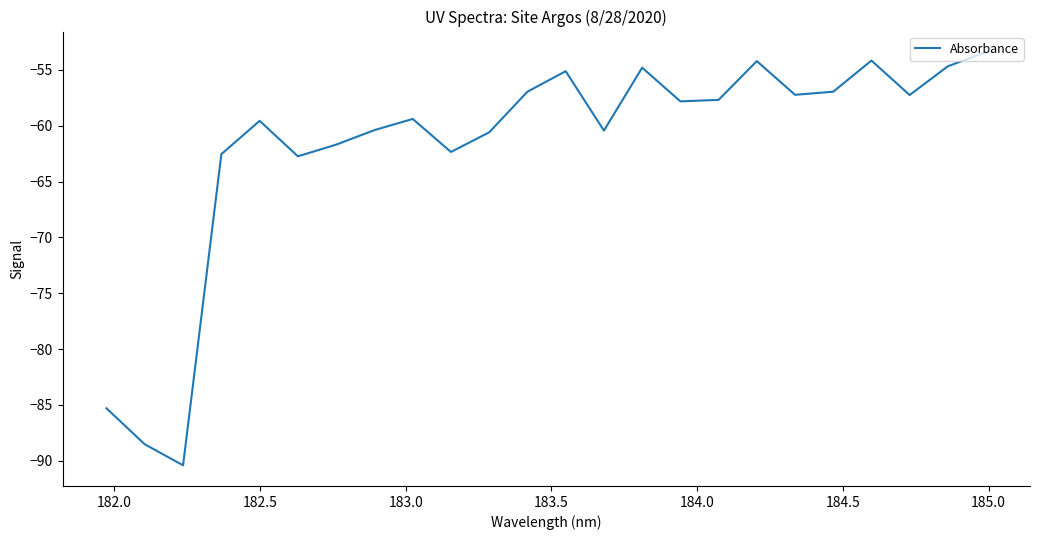

What is the difference between the maximum and minimum values?

37.0